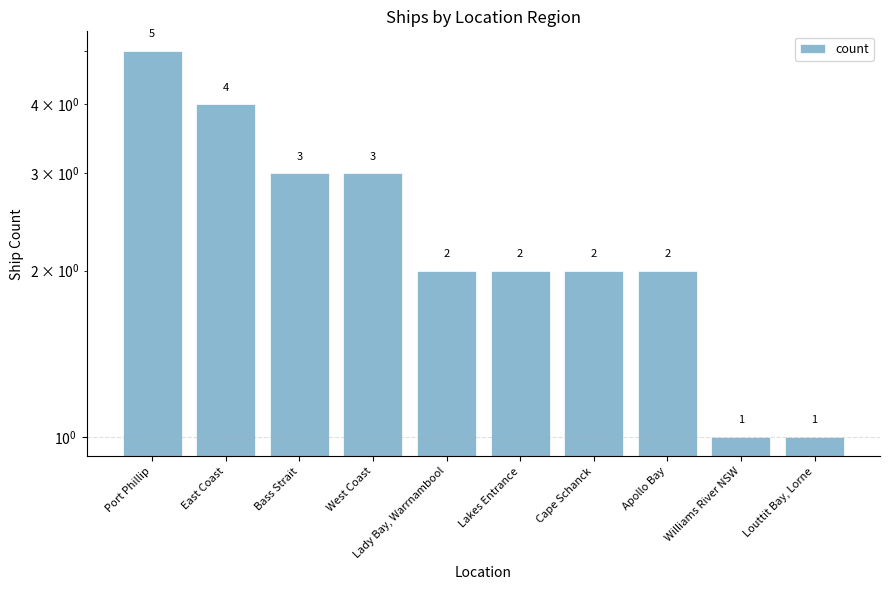

What is the maximum value shown in the chart?

5